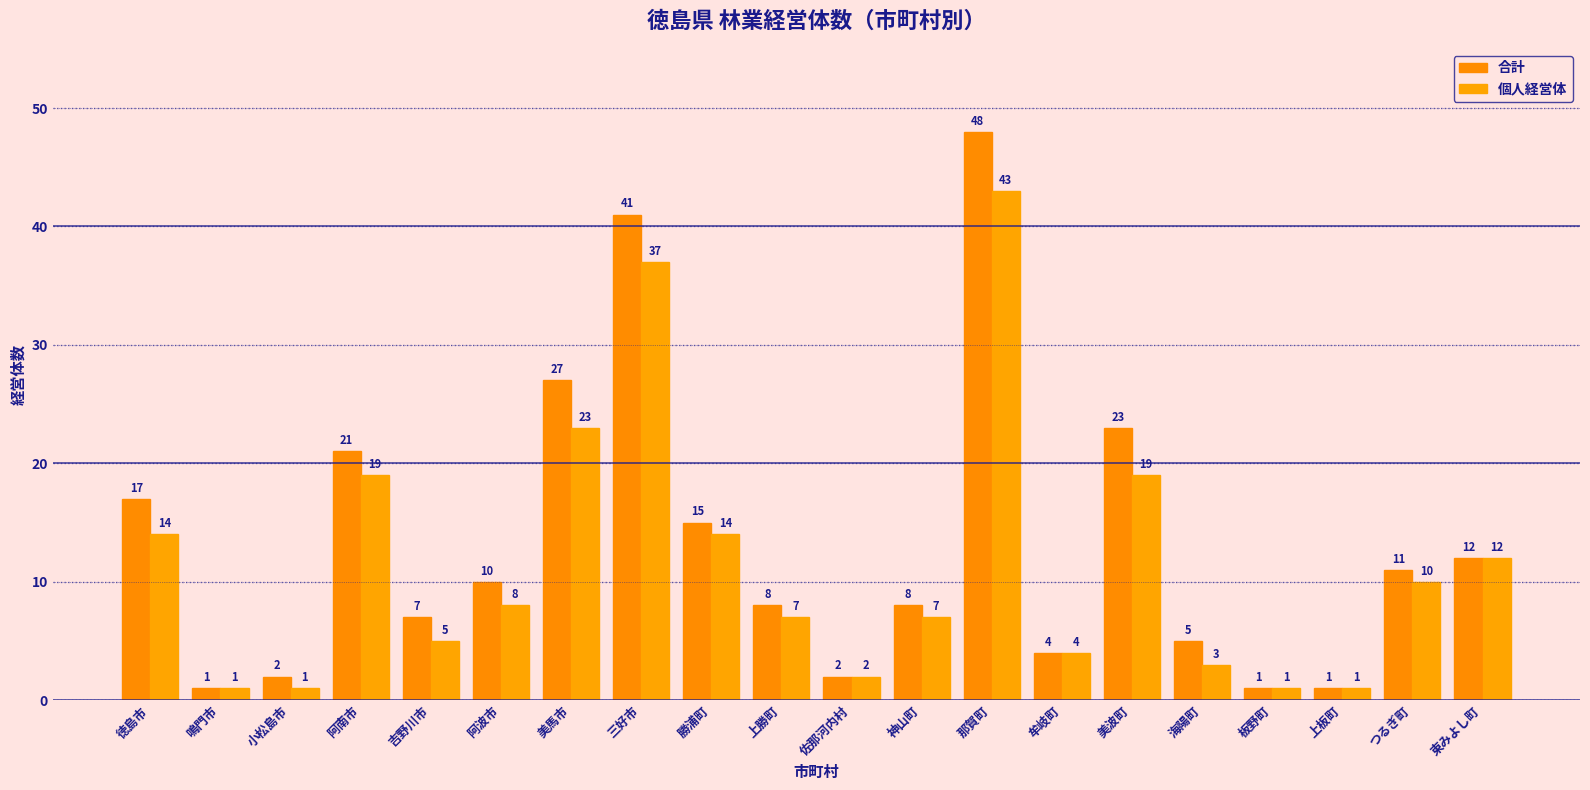

Are the bars grouped side by side (vs. stacked)?

Yes